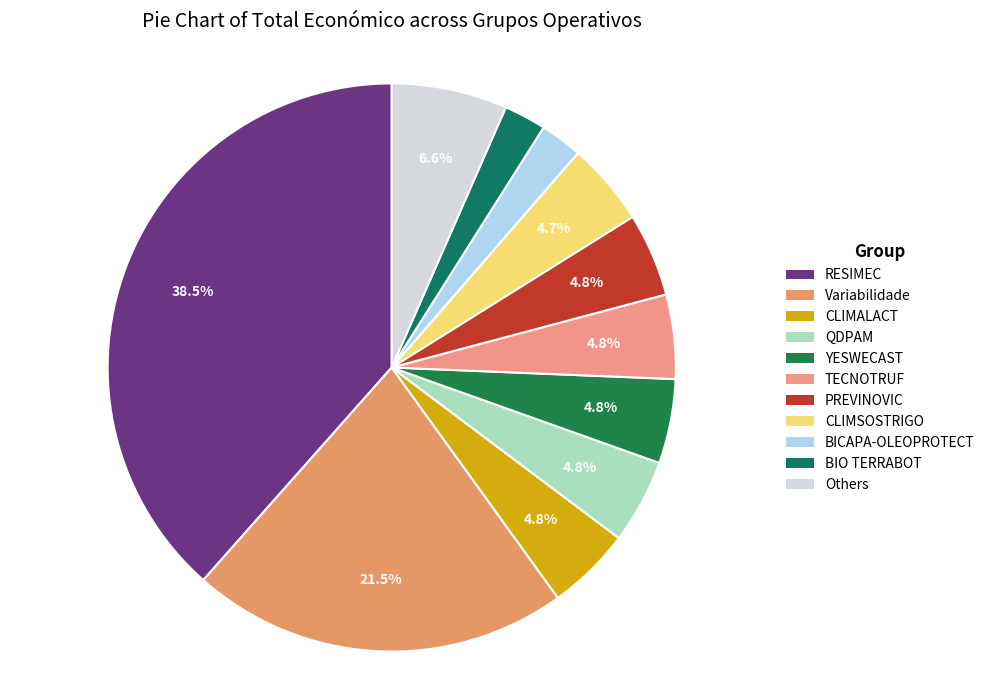

How many slices are in this pie chart?

11